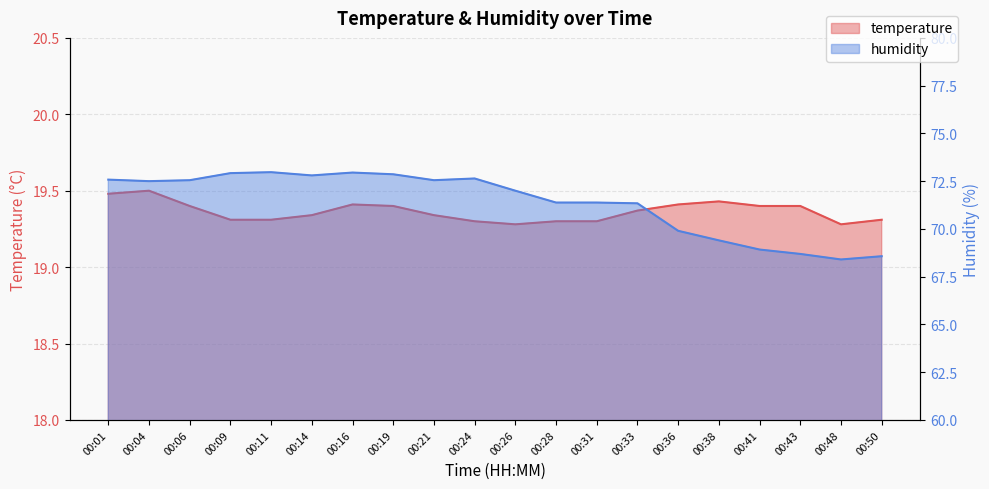

Read the humidity value at 00:38.

69.4